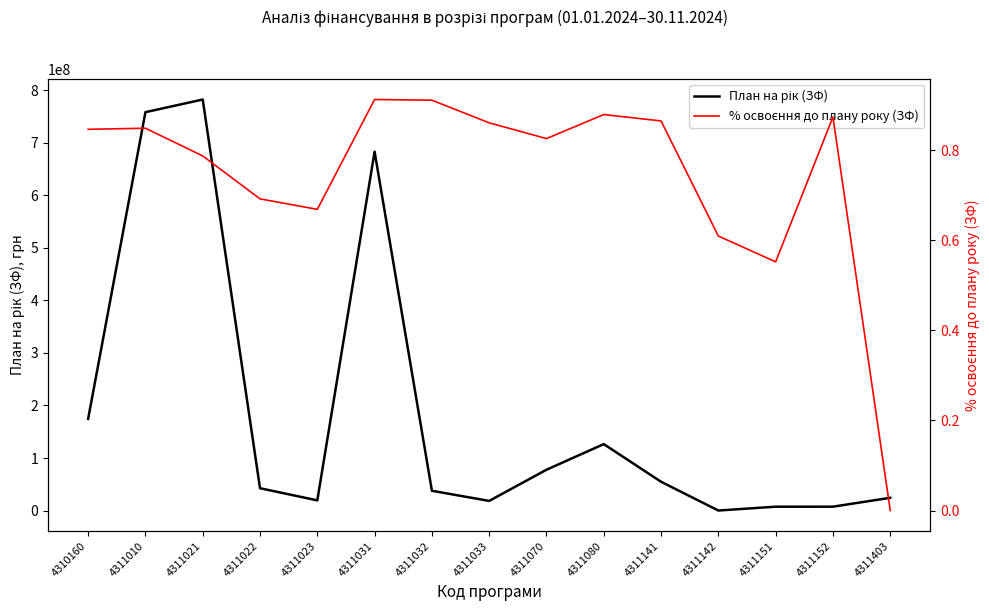

At how many categories does at least one series exceed 299981699?

3